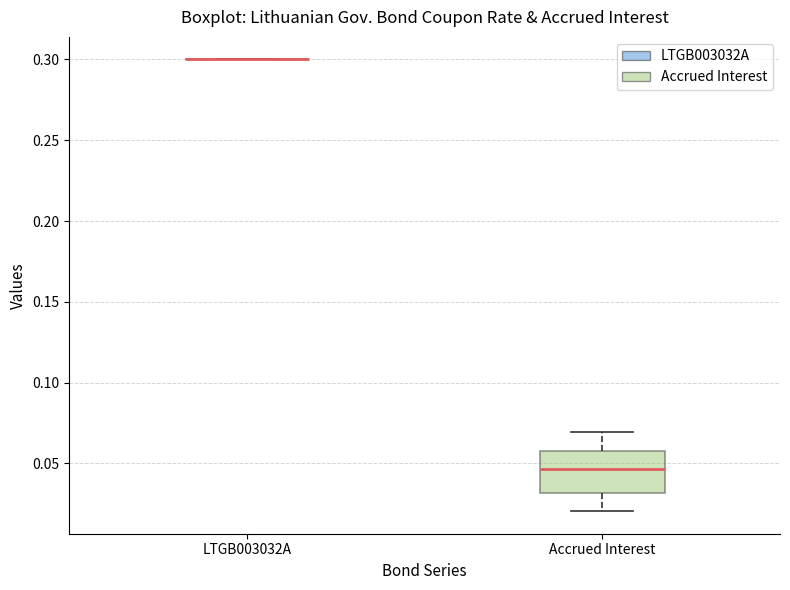

Reading left to right, read every box against the y-axis: the position of its median line, the range the box covers, and the ends of its whiskers. The values are not printed on the chart, so give them approximately, as read against the axis.

LTGB003032A: box collapsed to a line at 0.300, whiskers 0.300 to 0.300
Accrued Interest: median 0.045, box 0.030 to 0.060, whiskers 0.020 to 0.070